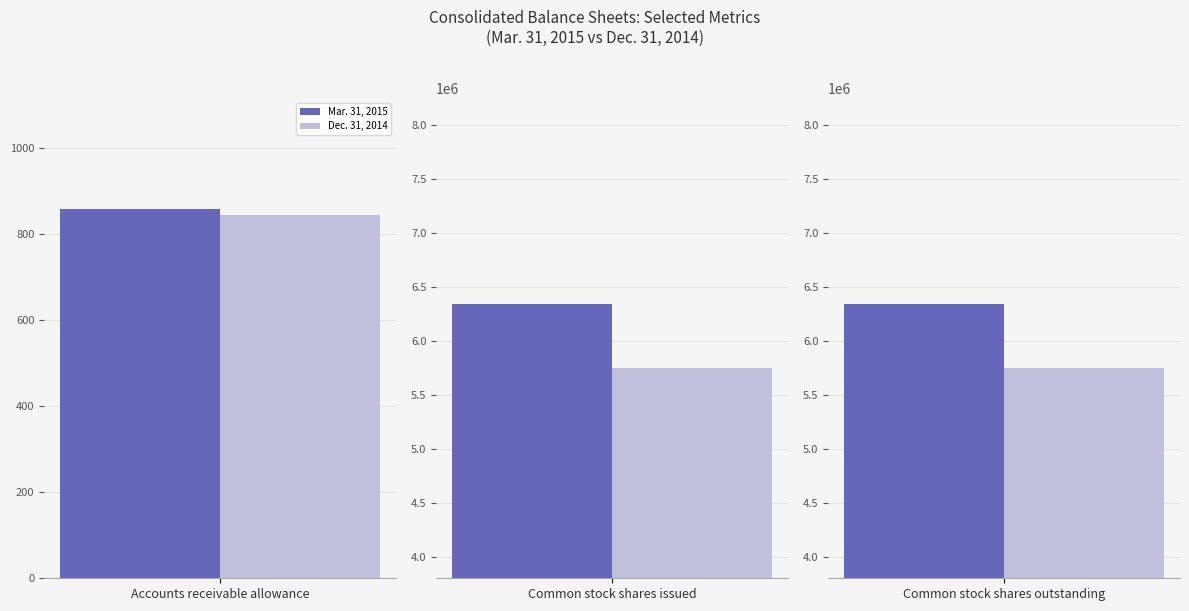

What is the highest value of the Mar. 31, 2015 series?

6346442